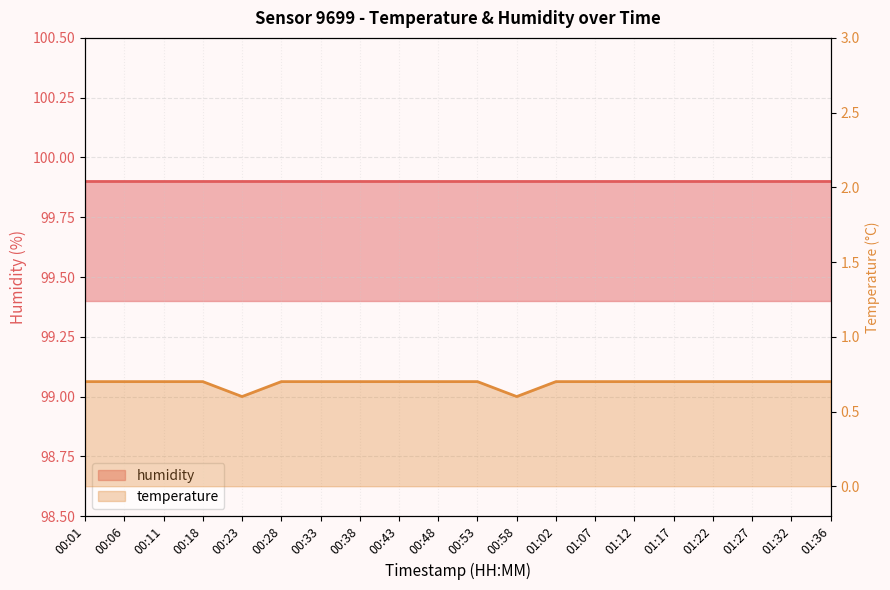

Rank the categories by value from highest to lowest.

00:01, 00:06, 00:11, 00:18, 00:28, 00:33, 00:38, 00:43, 00:48, 00:53, 01:02, 01:07, 01:12, 01:17, 01:22, 01:27, 01:32, 01:36, 00:23, 00:58